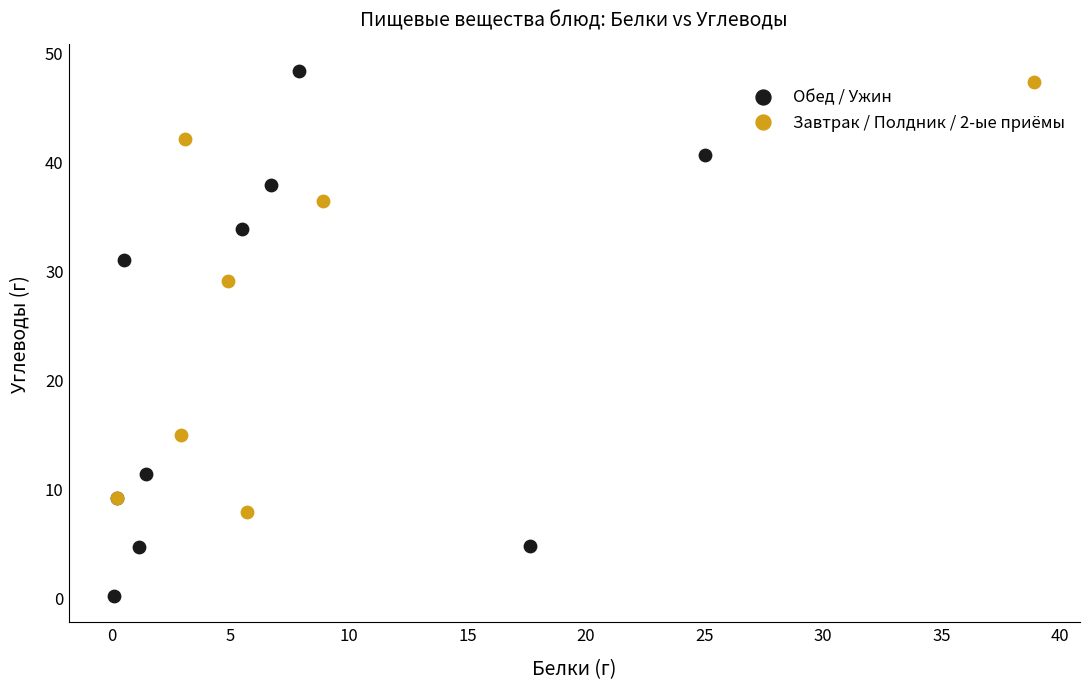

Which series contains the lowest Y value?

Обед / Ужин